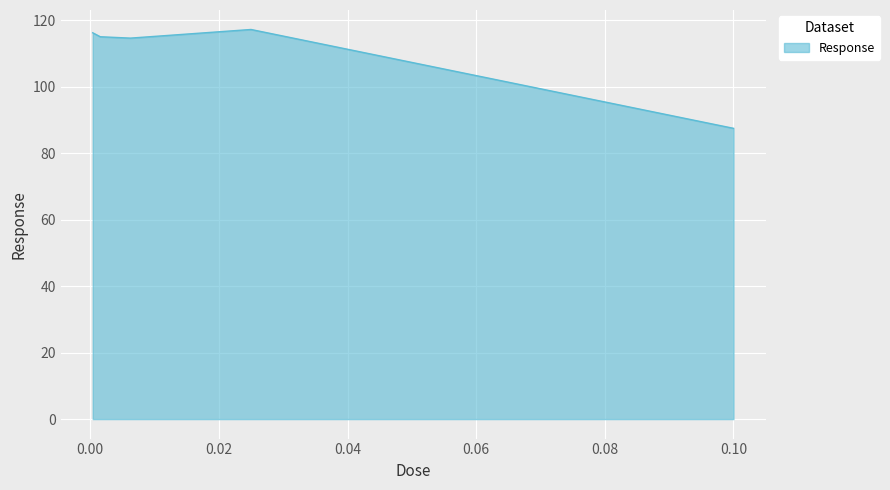

What is the difference between the second highest and second lowest values?

1.6